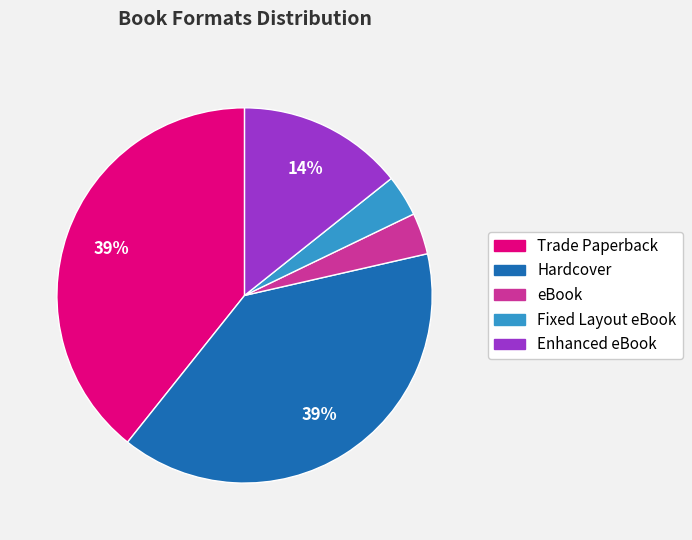

Between Enhanced eBook and Fixed Layout eBook, which is larger?

Enhanced eBook